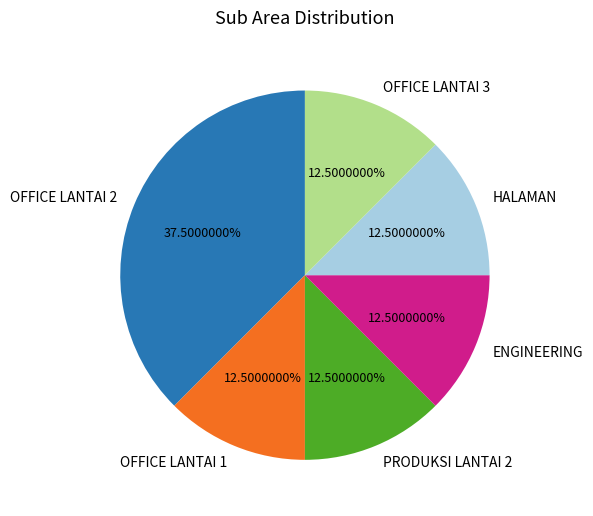

How many segments does this pie chart have?

6